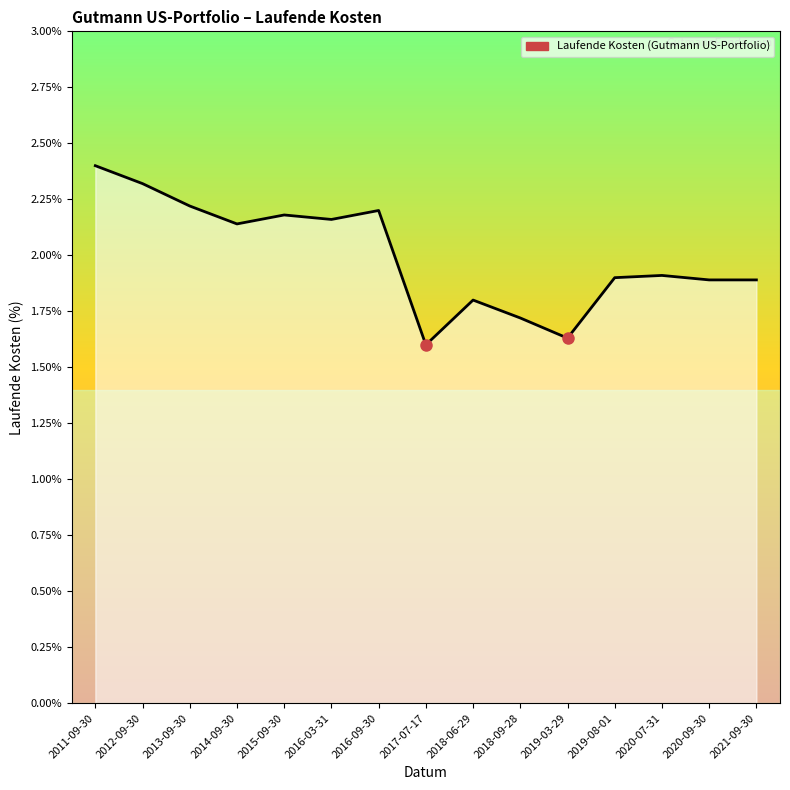

How many lines are shown in the chart?

1